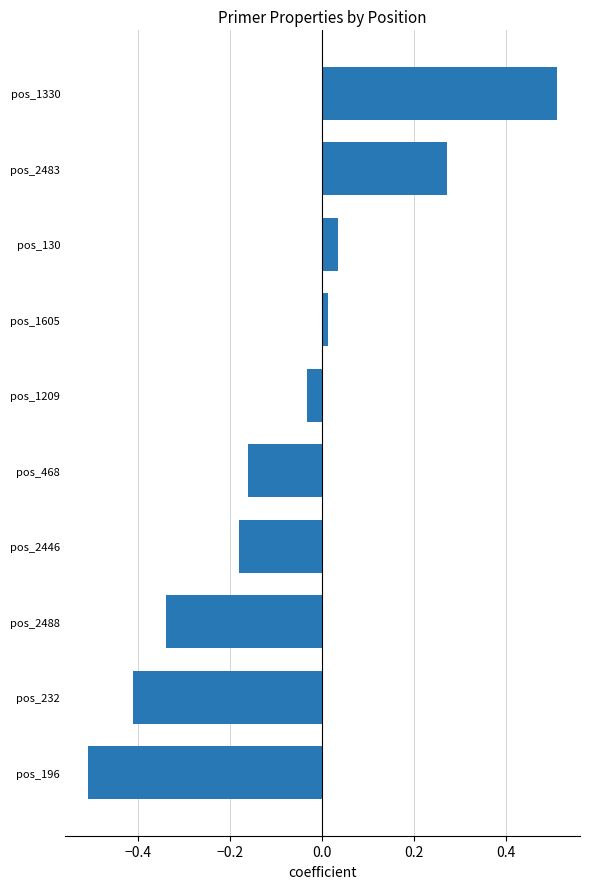

Rank the categories by value from highest to lowest.

pos_1330, pos_2483, pos_130, pos_1605, pos_1209, pos_468, pos_2446, pos_2488, pos_232, pos_196